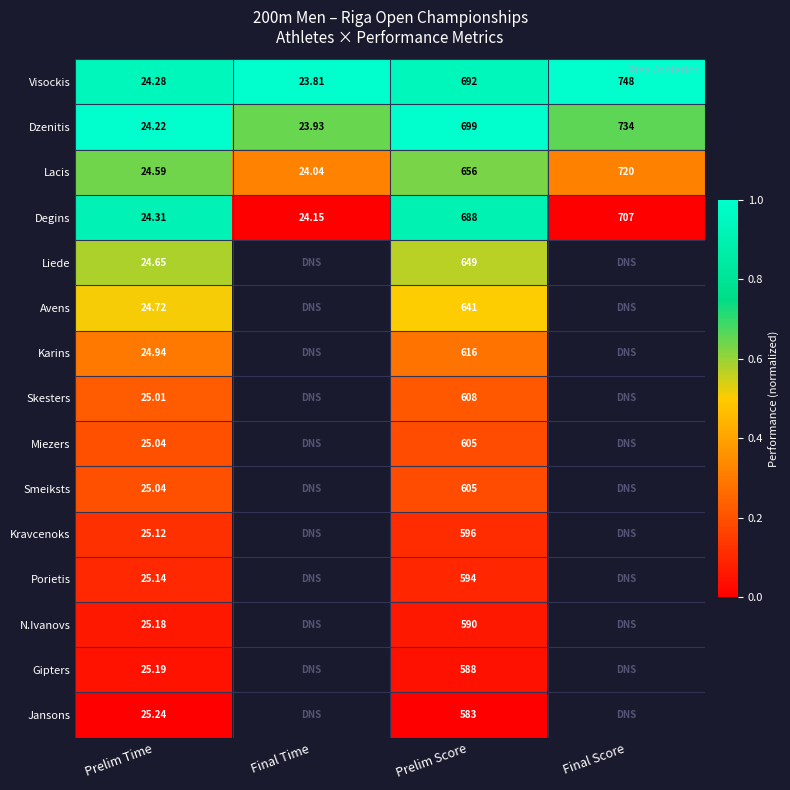

What is the total value across all series at Prelim Time?

372.7